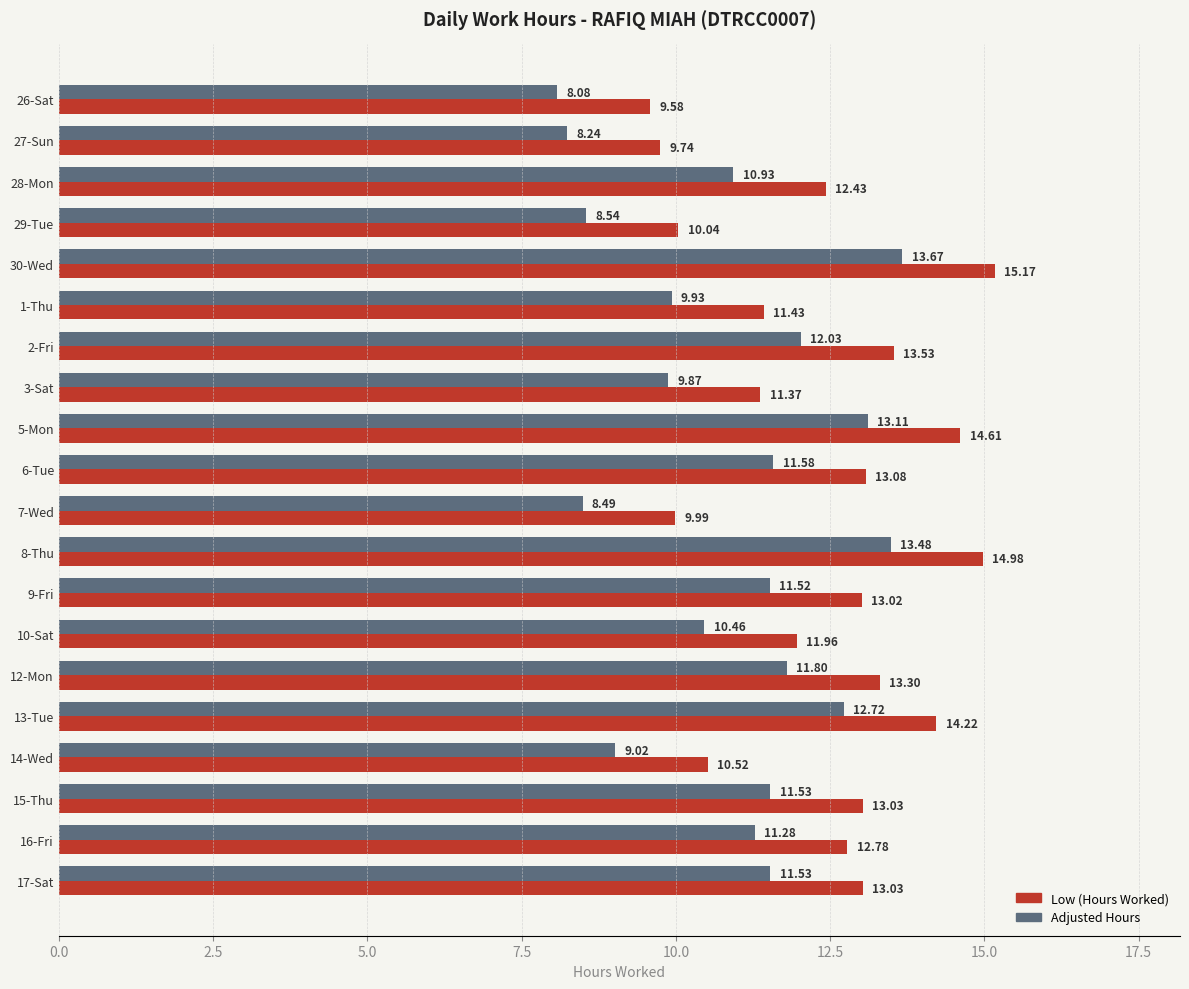

Is the value of Low (Hours Worked) at 16-Fri greater than the value of Adjusted Hours at 17-Sat?

Yes